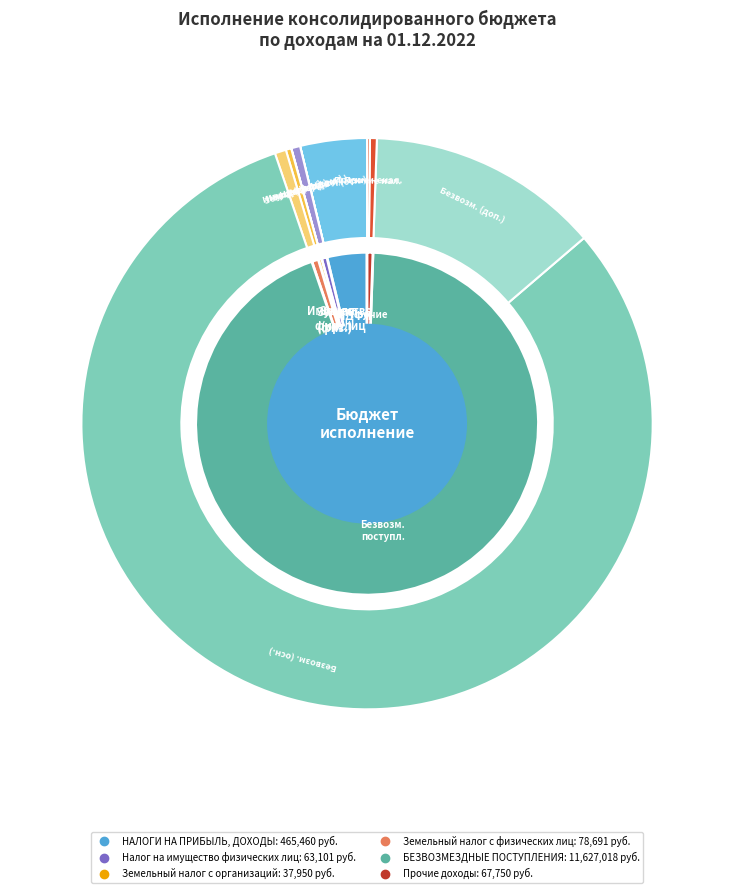

What is the smallest slice in the pie chart?

Земельный налог с организаций